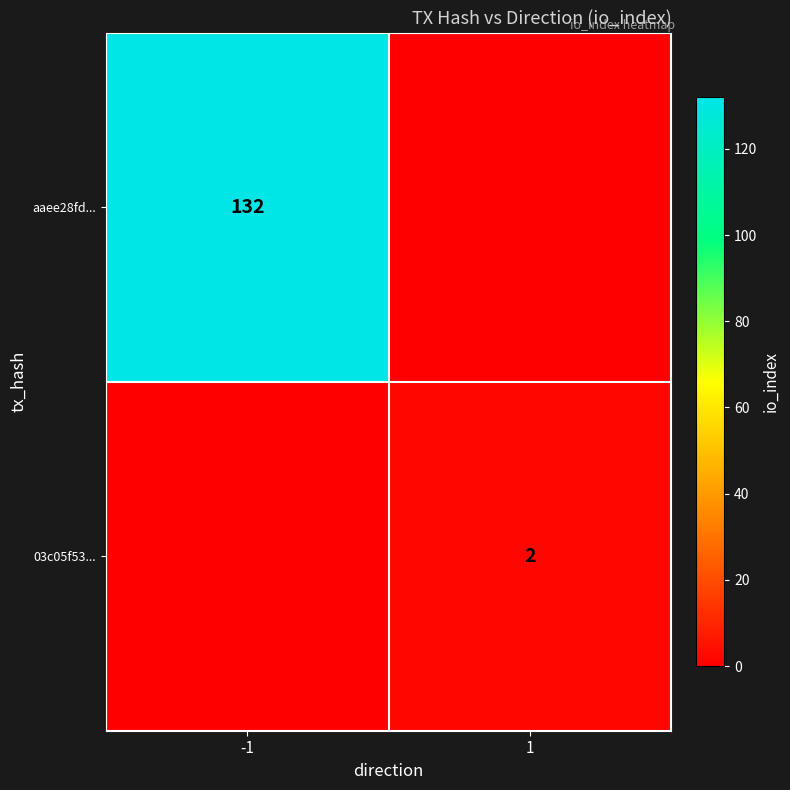

True or false: aaee28fd... has a value of 56 at -1.

False